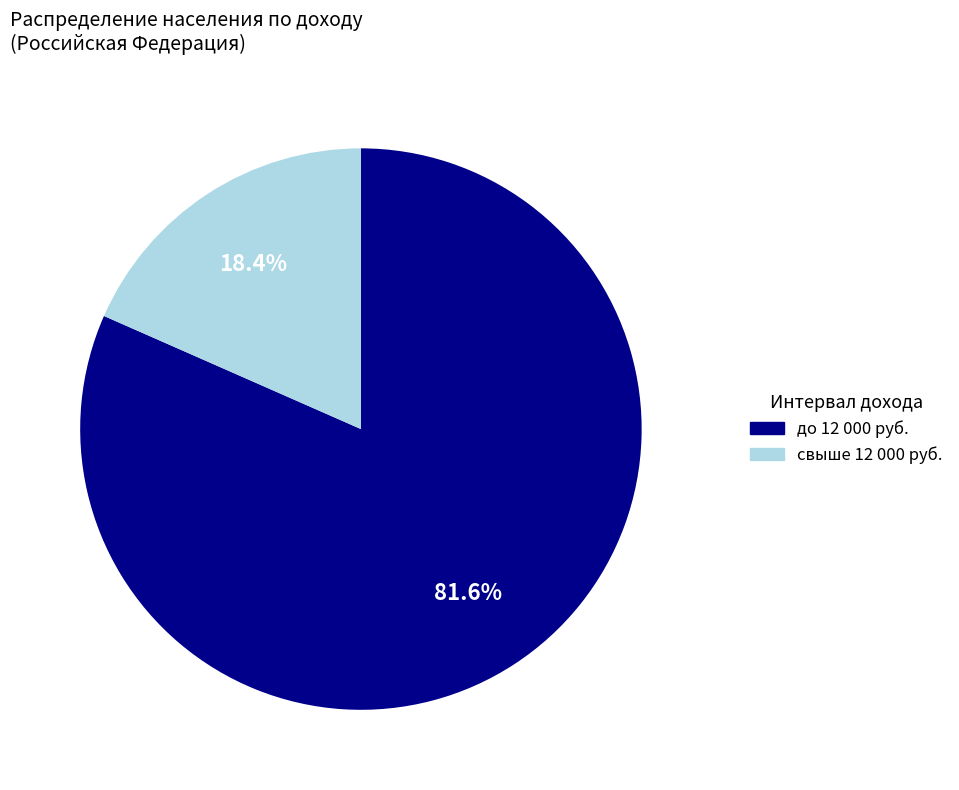

Does any single category account for the majority?

Yes